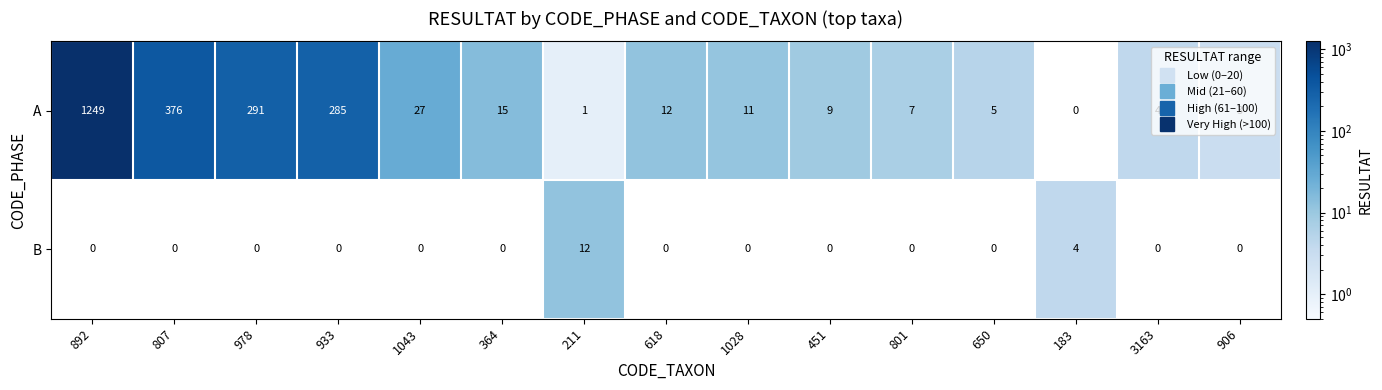

The B series shows 7 at 650. True or false?

False